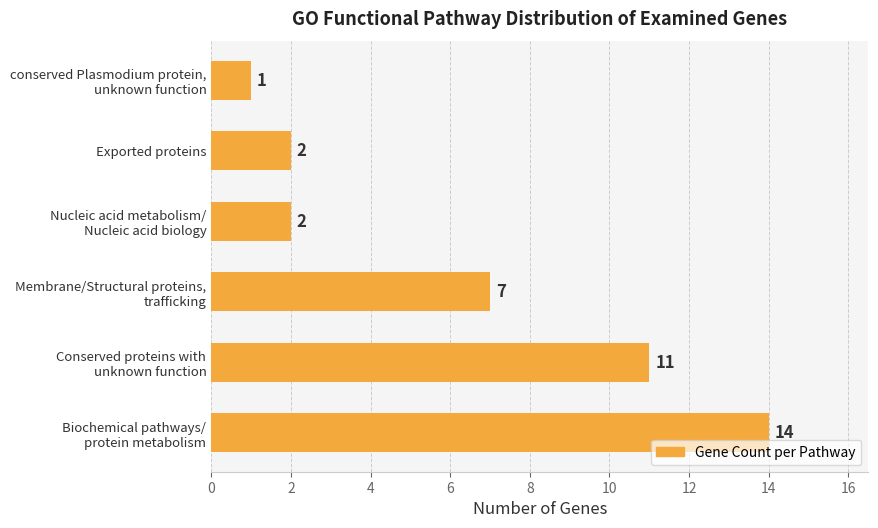

What is the sum of all values?

37